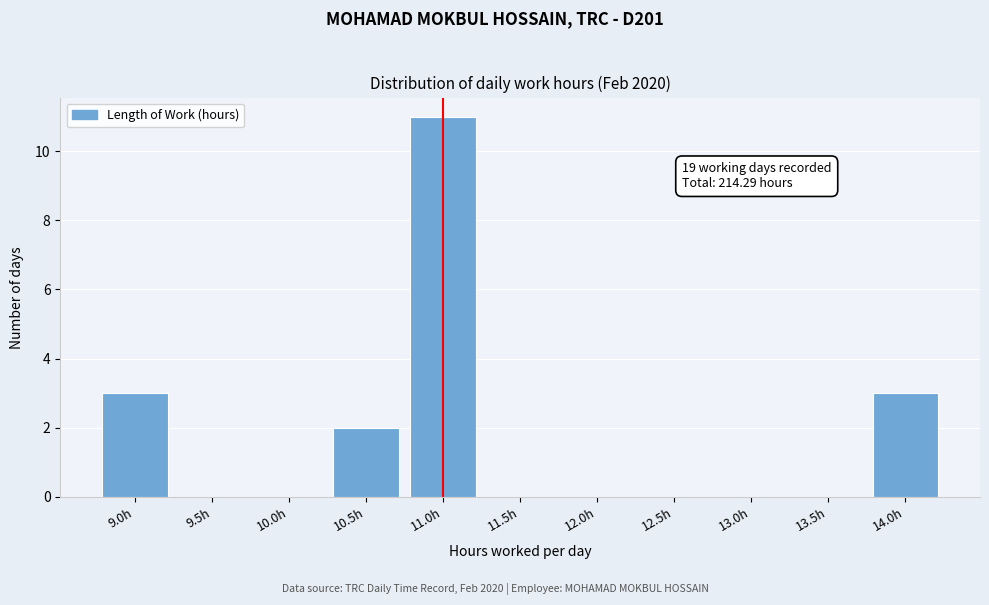

Reading left to right, what are all the values shown in this chart?

9.0h=3	9.5h=0	10.0h=0	10.5h=2	11.0h=11	11.5h=0	12.0h=0	12.5h=0	13.0h=0	13.5h=0	14.0h=3